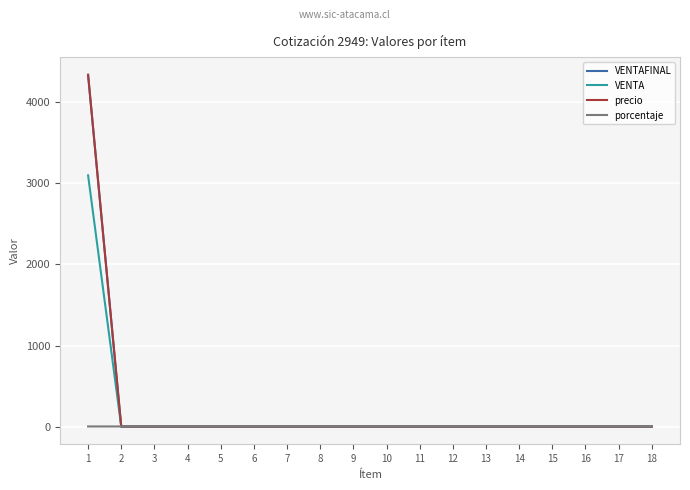

Does the chart display data point markers on the line(s)?

No